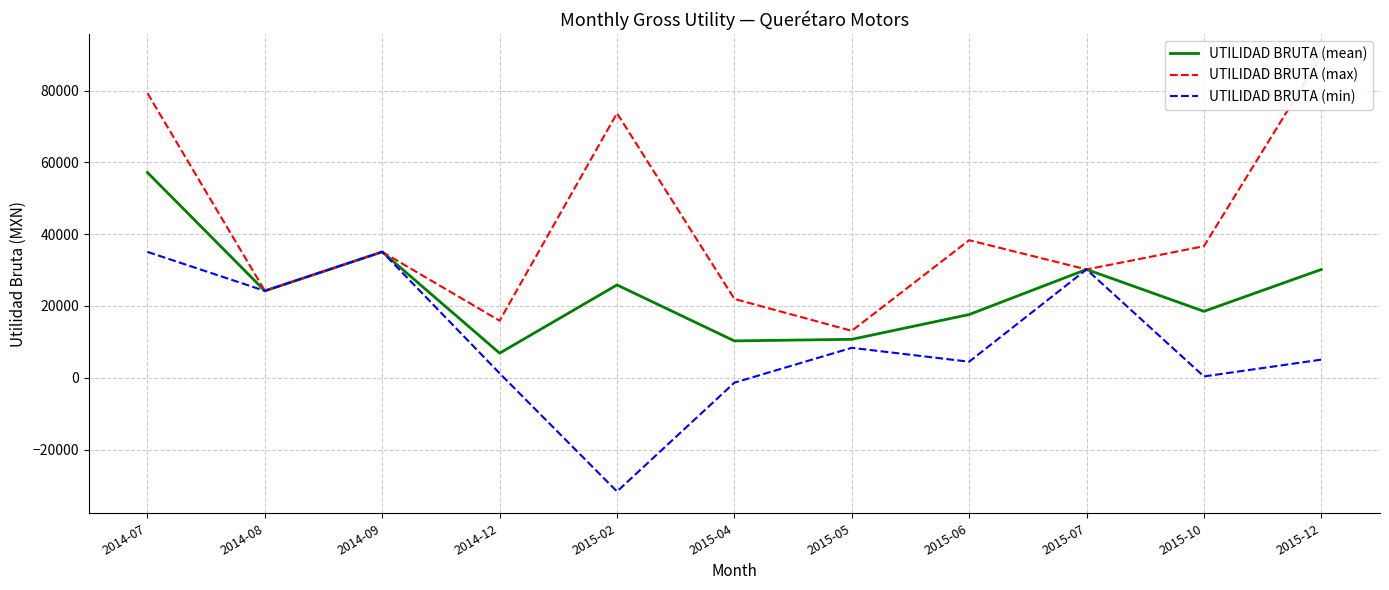

What is the minimum value for UTILIDAD BRUTA (max)?

13069.5